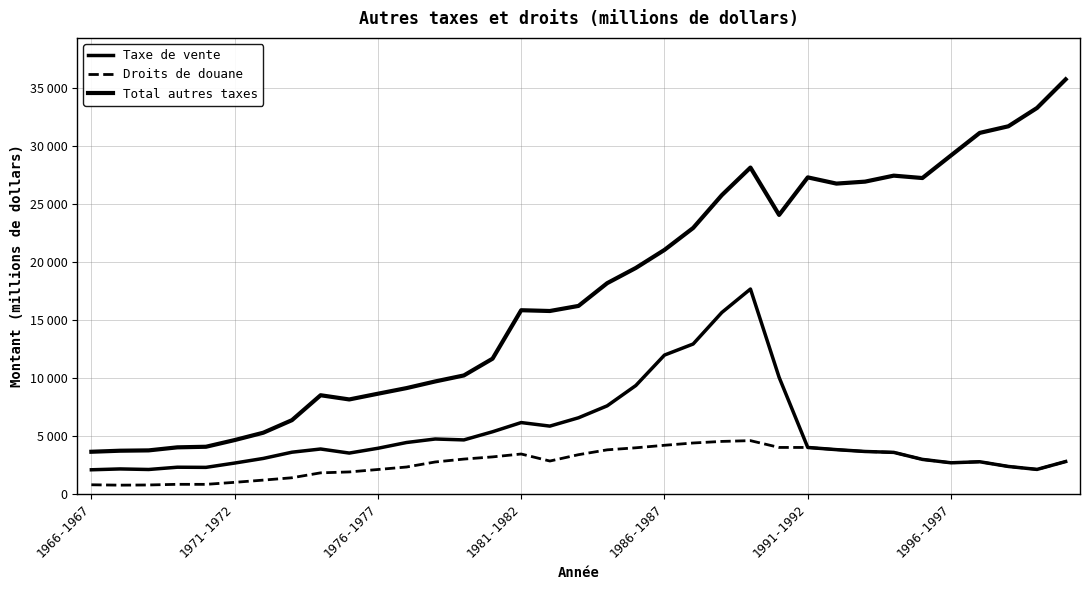

Which series has the largest range (max minus min)?

Total autres taxes